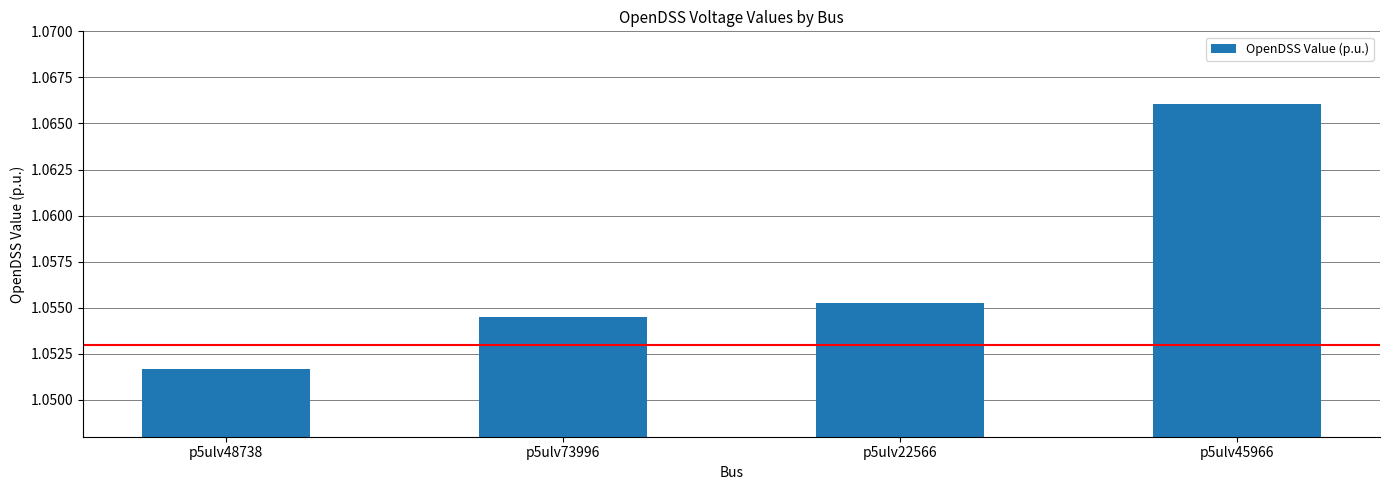

What is the sum of all values?

4.2